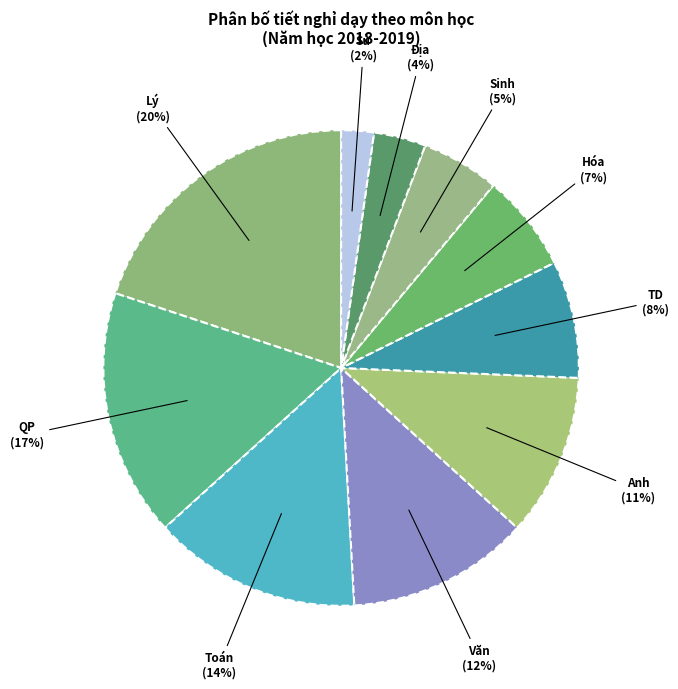

Is there a majority slice in this chart?

No